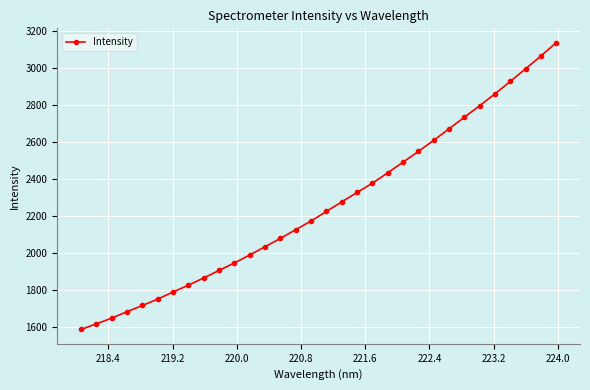

What is the minimum value shown in the chart?

1586.8